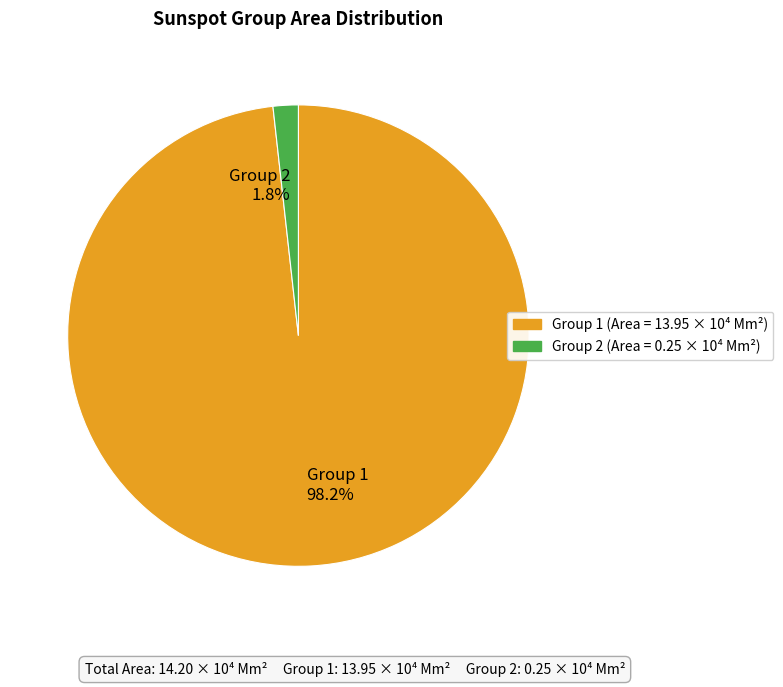

Between Group 2 1.8% and Group 1 98.2%, which is larger?

Group 1 98.2%